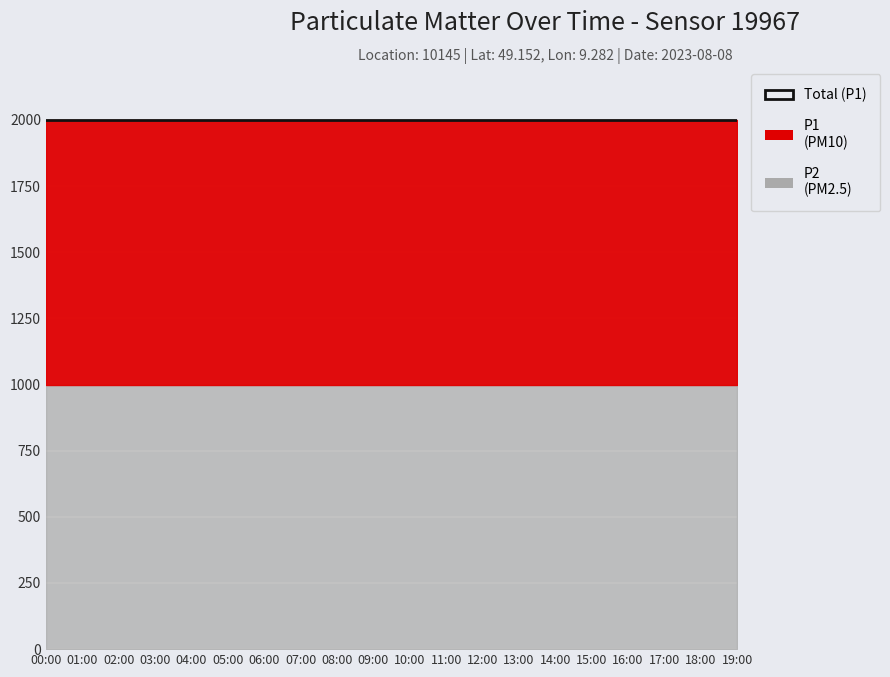

The P2 series shows 272.5 at 00:00. True or false?

False